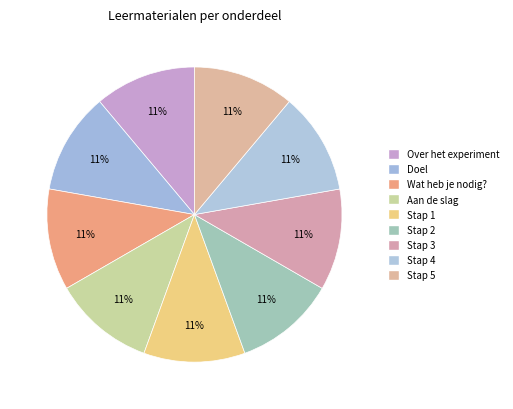

Is there any slice that represents more than half of the pie?

No